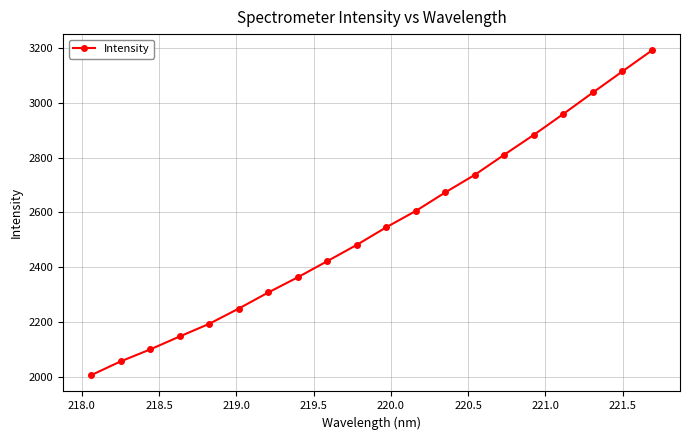

What is the smallest value displayed?

2005.2